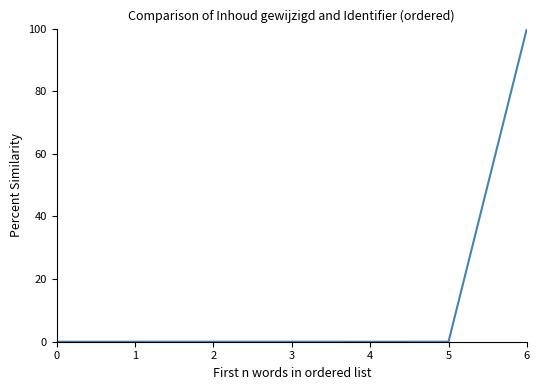

What is the average value?

14.3